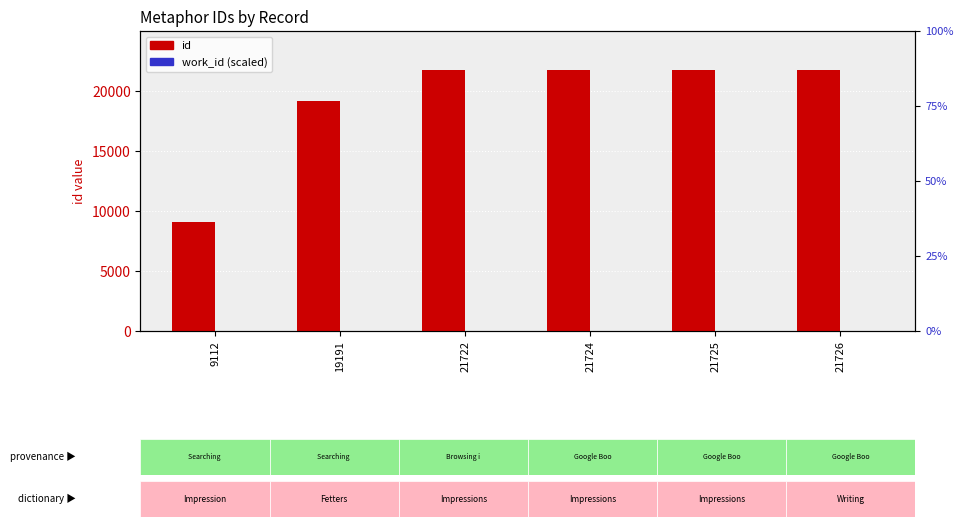

Rank the series by their average value, from lowest to highest.

work_id (scaled), id